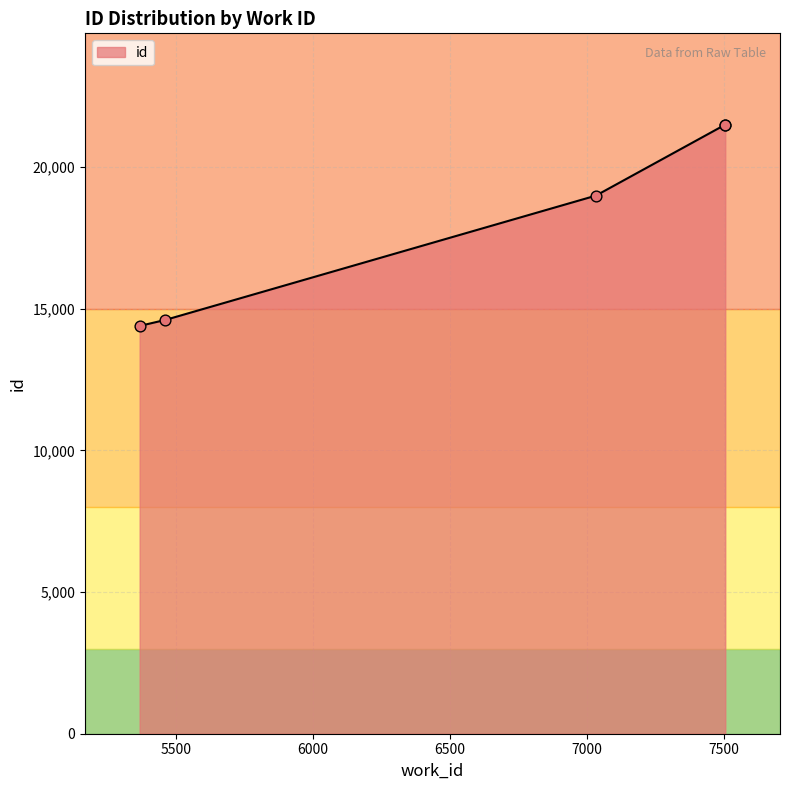

What is the difference between the maximum and second lowest values?

6893.0